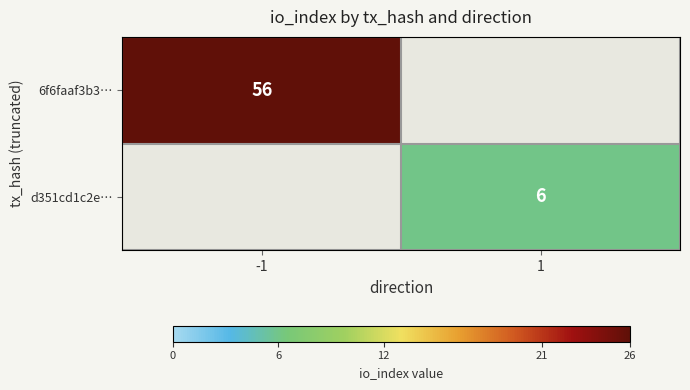

What is the total value across all series at 1?

6